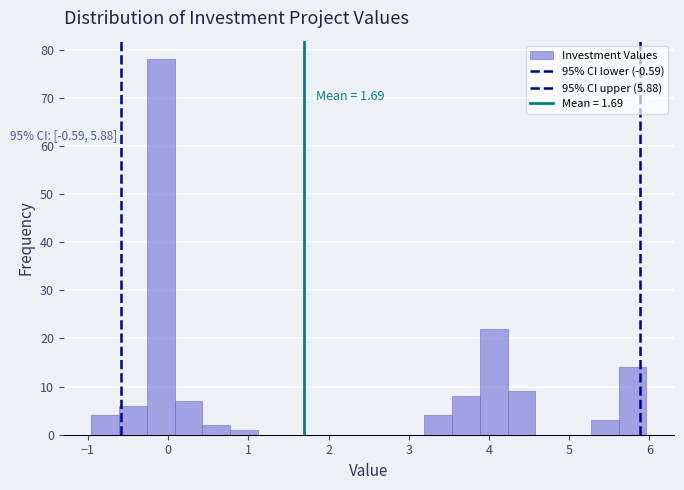

Around what value on the x-axis is the tallest bar? Give the approximate position of its centre, as read against the axis.

-0.1